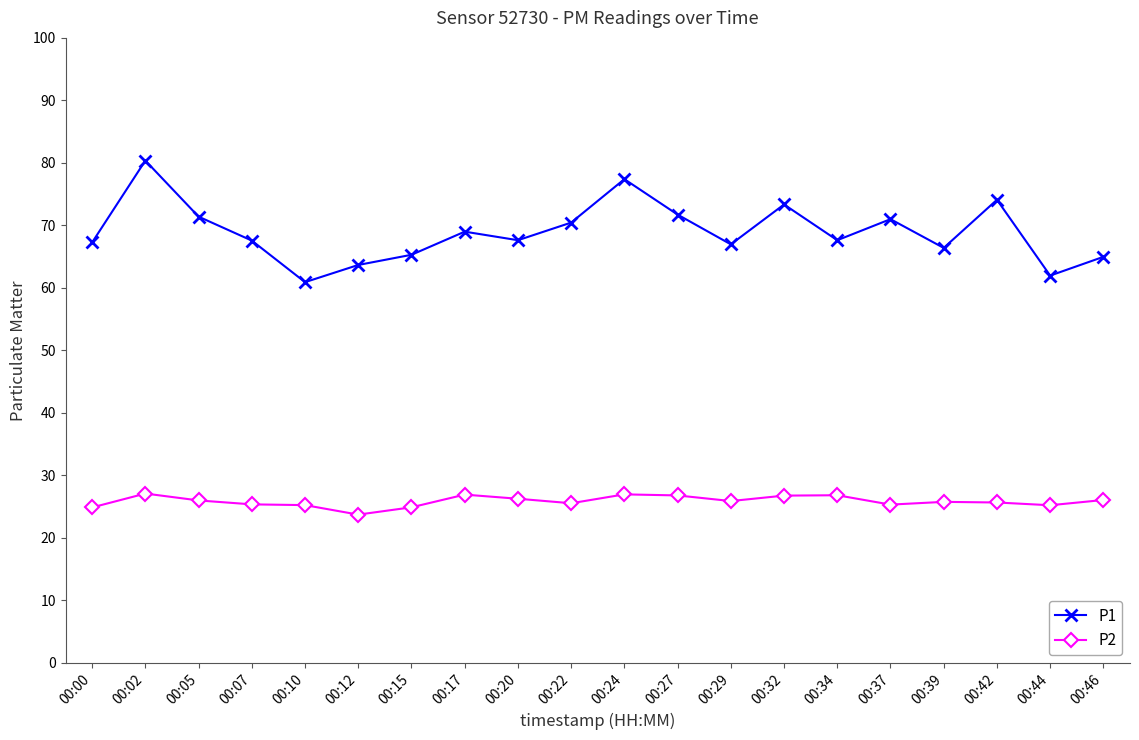

In P1, how many points are higher than both neighbors (excluding endpoints)?

6